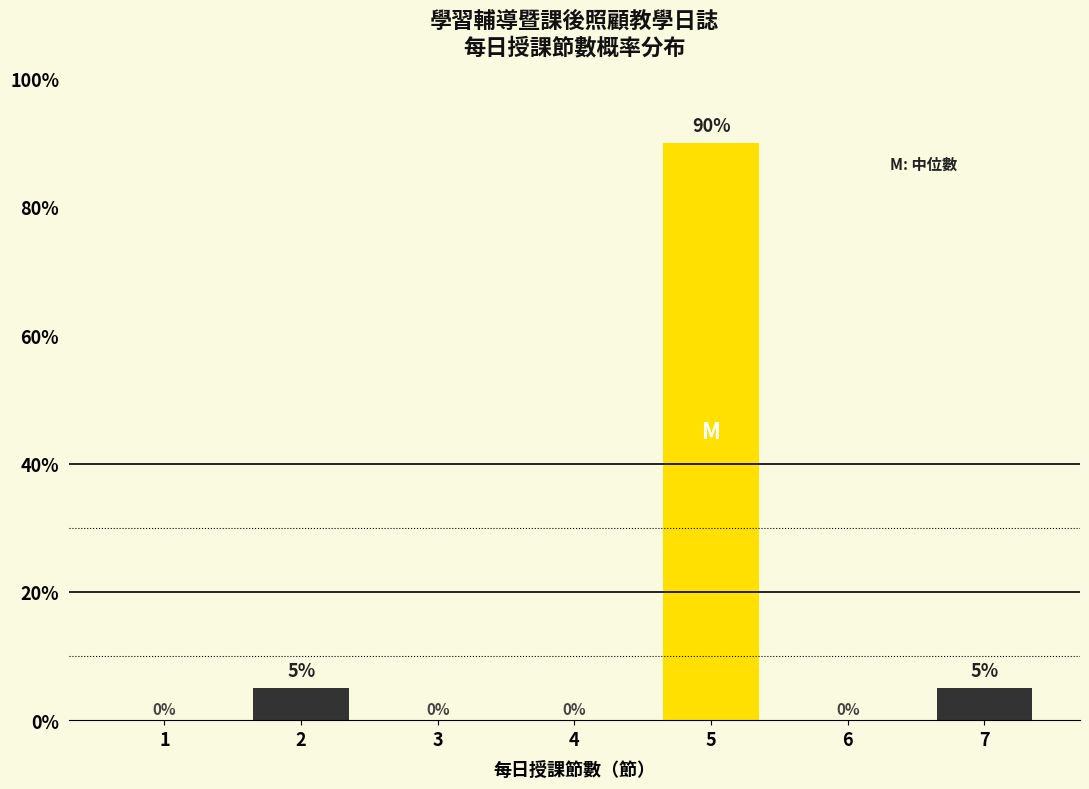

Reading left to right, transcribe all the data shown in this chart.

1=0	2=5	3=0	4=0	5=90	6=0	7=5